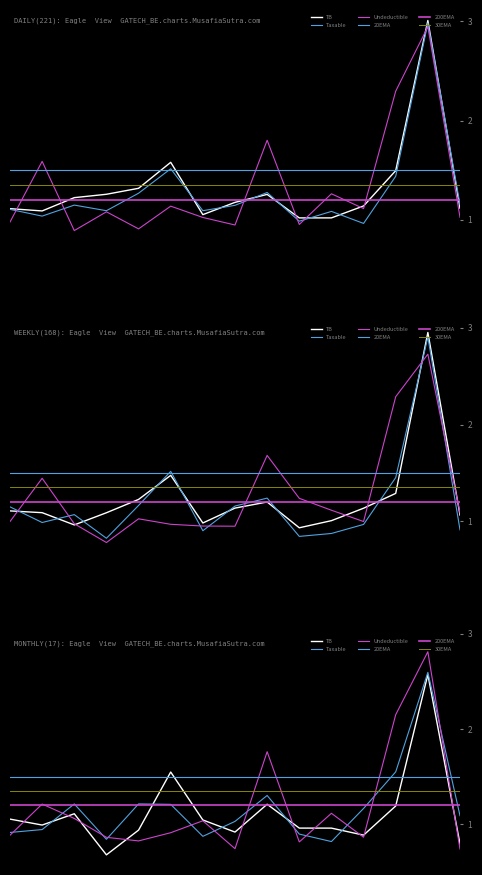

How many times do Taxable and Undeductible cross each other?

6